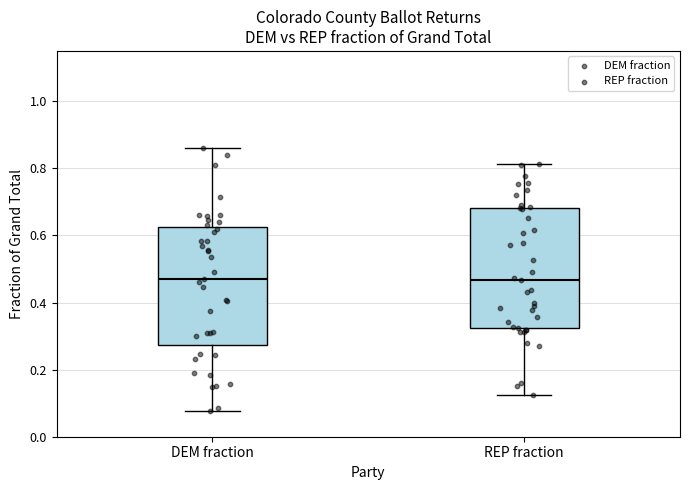

Reading left to right, transcribe this box plot: for each box, give where its median line is, the range the box spans, and where its two whiskers end, as read against the y-axis. The values are not printed on the chart, so give them approximately, as read against the axis.

DEM fraction: median 0.48, box 0.28 to 0.62, whiskers 0.08 to 0.86
REP fraction: median 0.46, box 0.32 to 0.68, whiskers 0.12 to 0.82